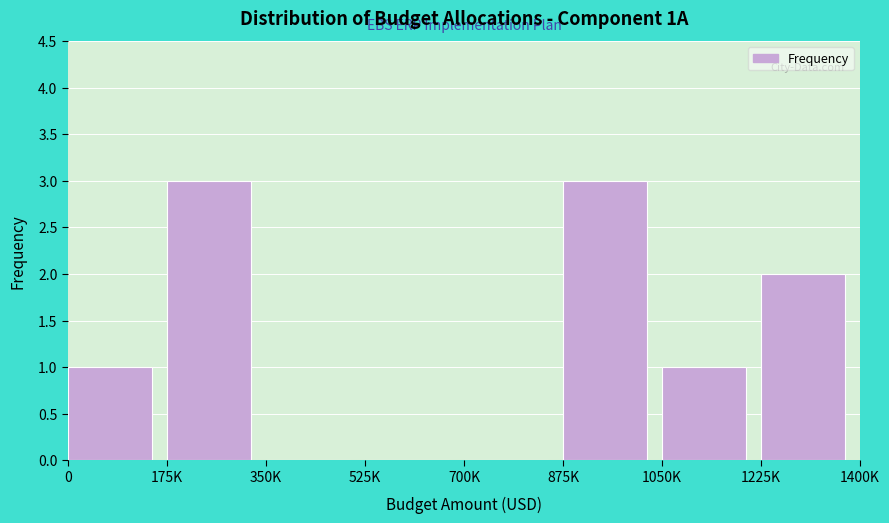

Reading left to right, list all the values displayed in this chart.

0=1	175K=3	350K=0	525K=0	700K=0	875K=3	1050K=1	1225K=2